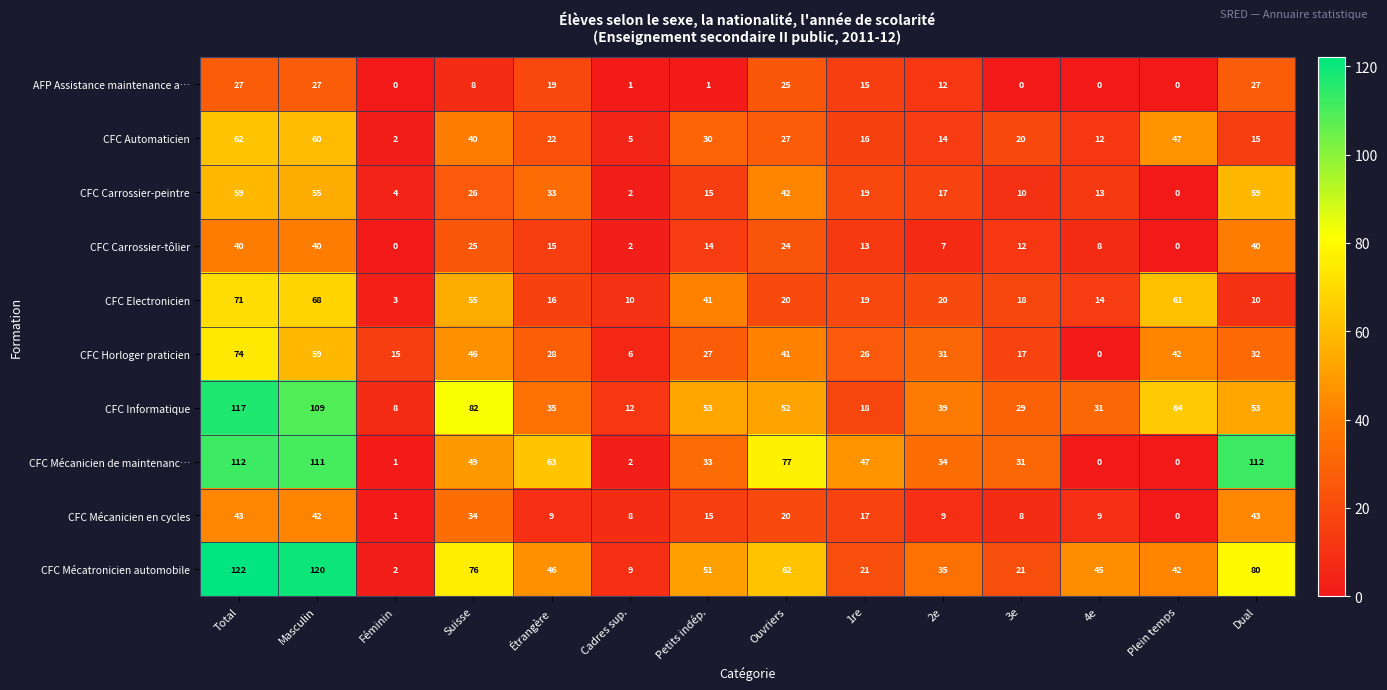

What is the difference between the maximum and second lowest values in the CFC Informatique series?

105